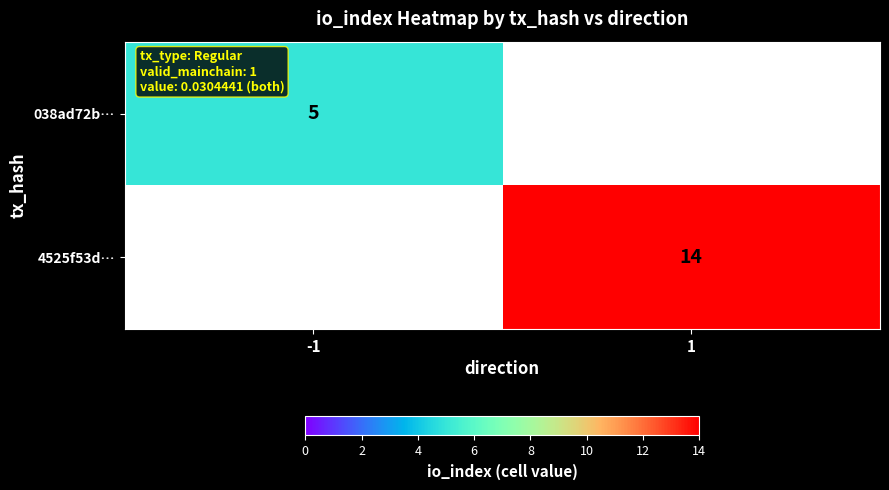

The value of 4525f53d… at 1 is 24.4. True or false?

False